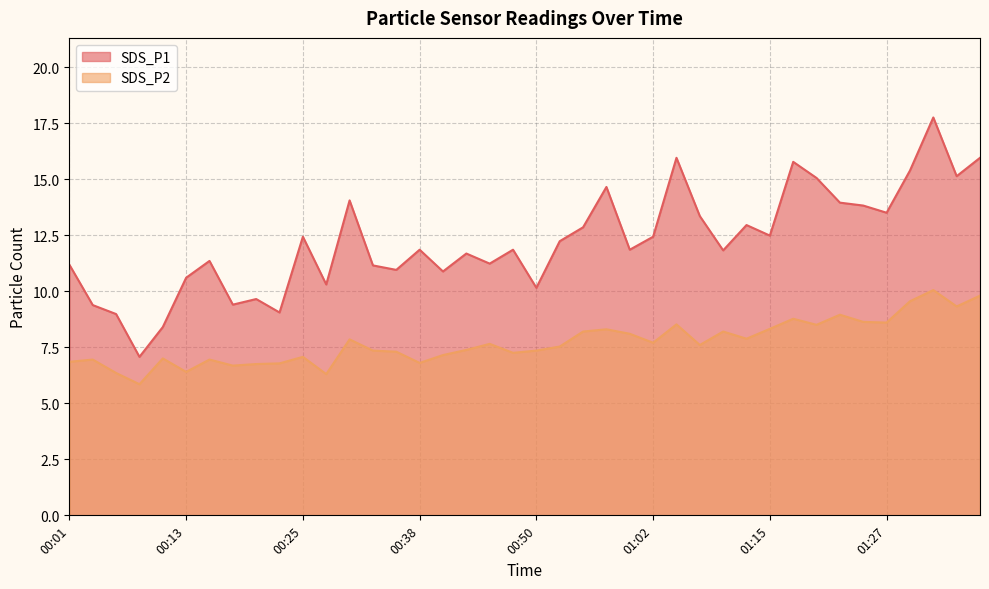

The SDS_P2 series shows 7.0 at 00:16. True or false?

True